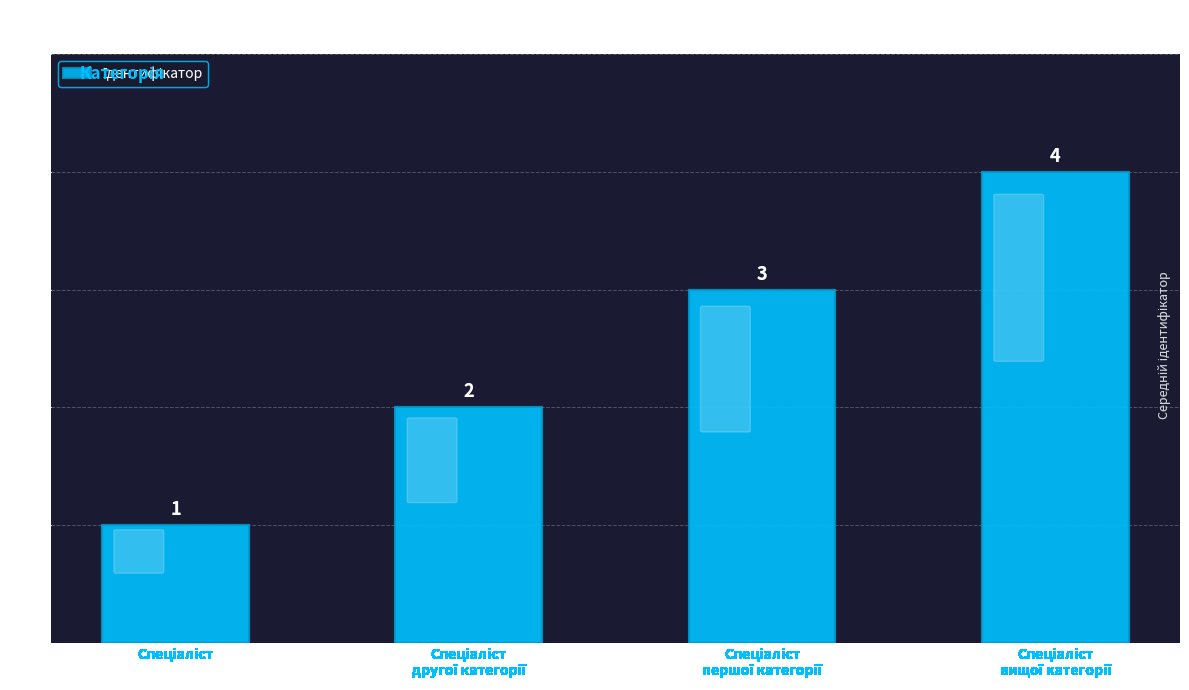

Reading left to right, list all the values displayed in this chart.

1	2	3	4